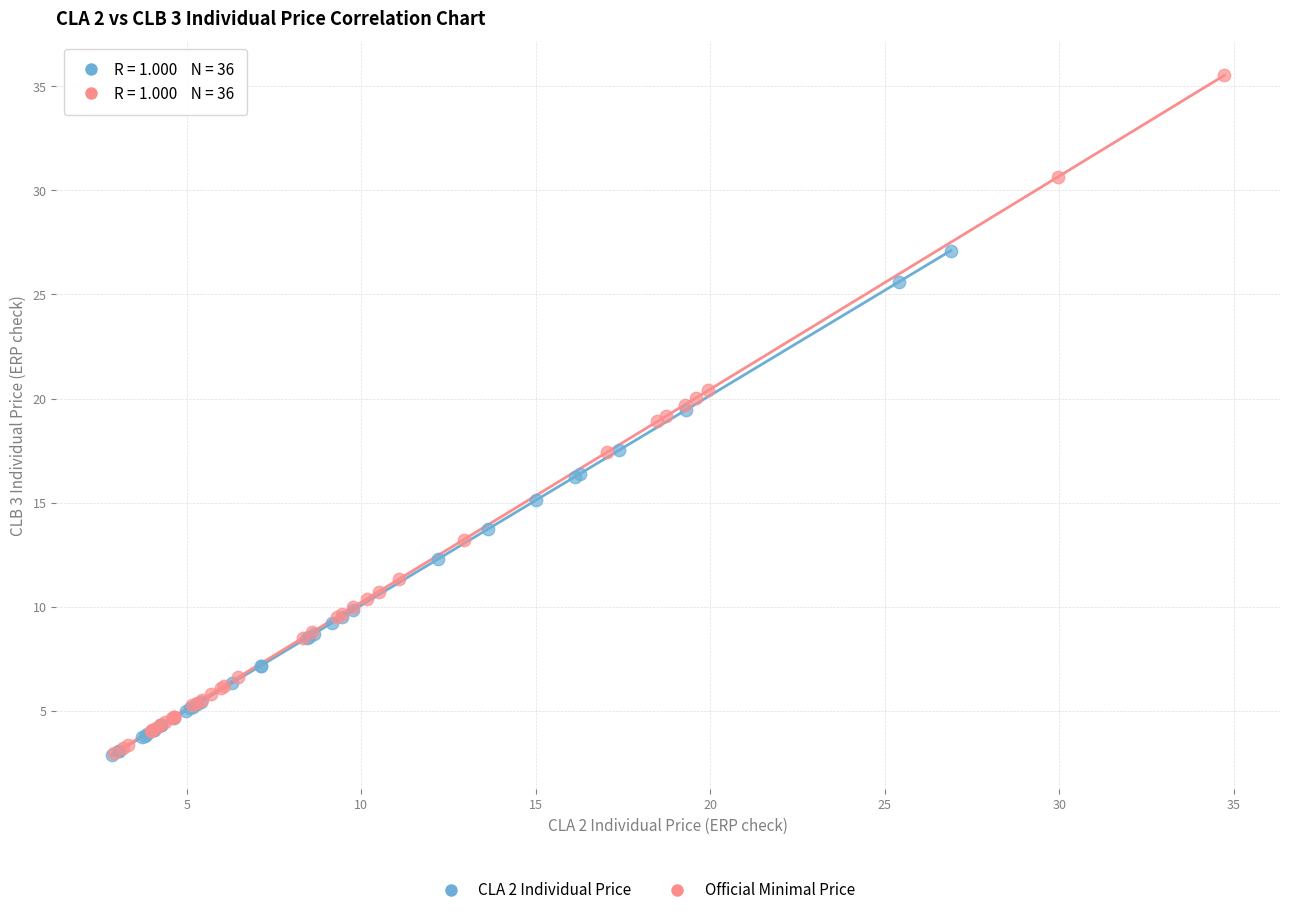

Which series reaches the maximum Y coordinate?

Official Minimal Price